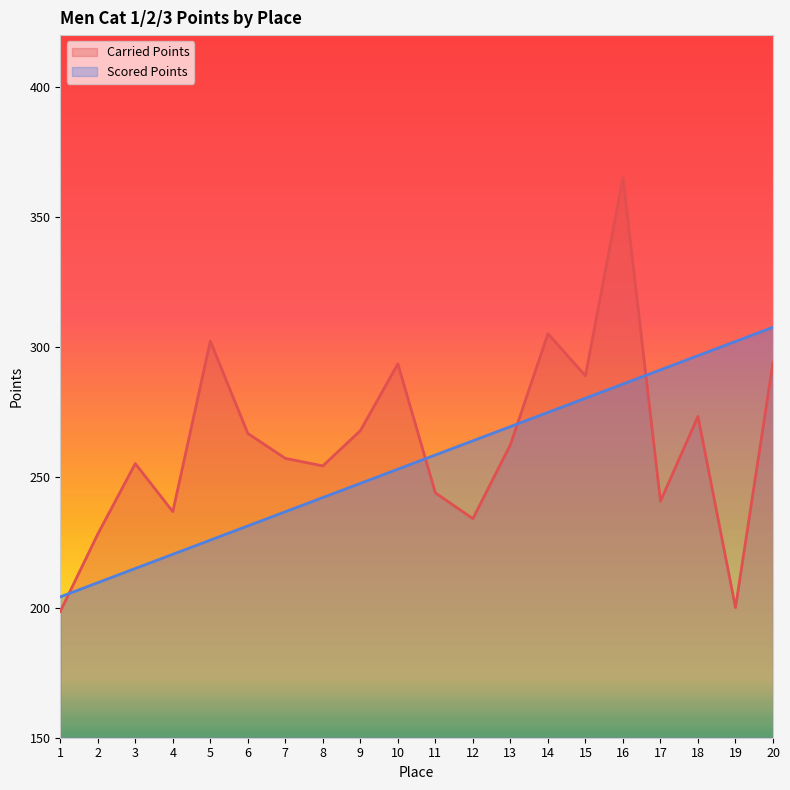

Between 16 and 18, which series saw the biggest shift?

Carried Points